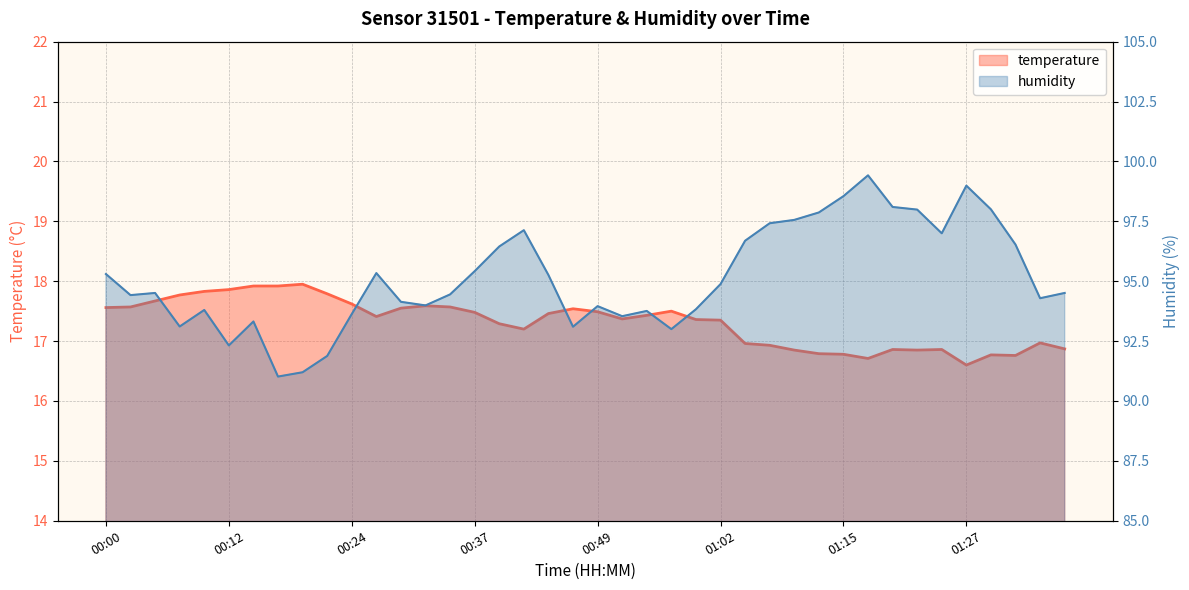

What is the smallest value displayed?

16.6